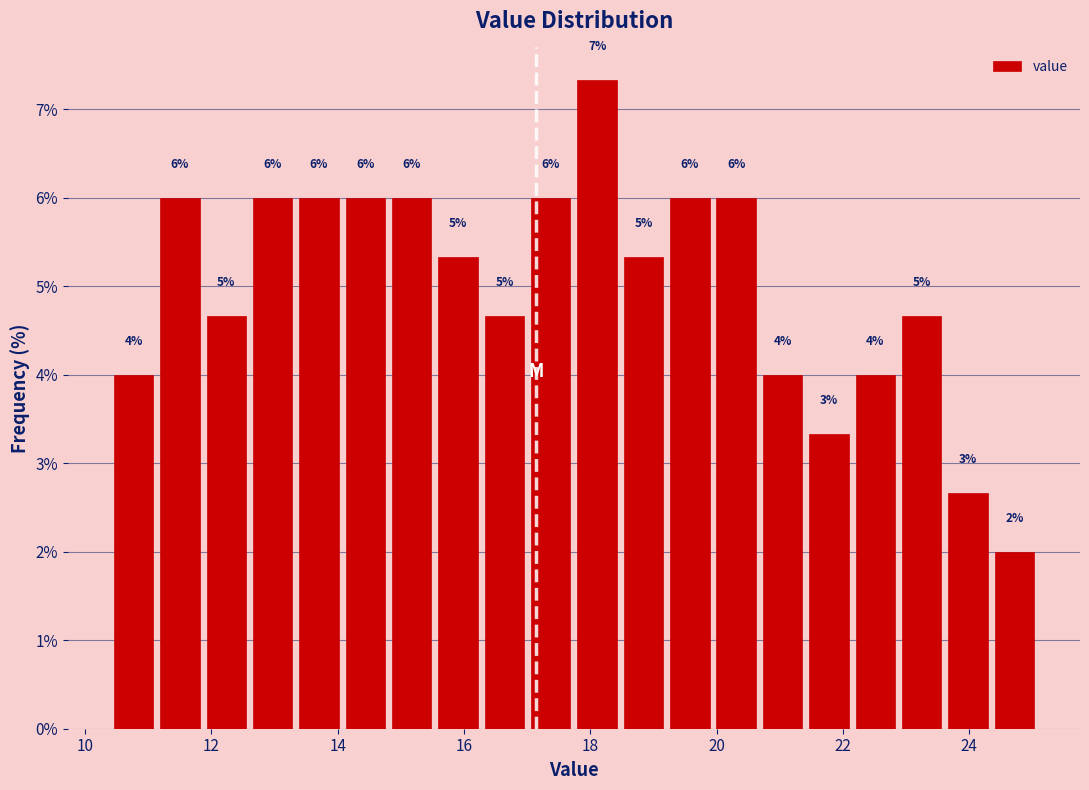

Read against the x-axis, roughly where is the centre of the tallest bar?

18.2